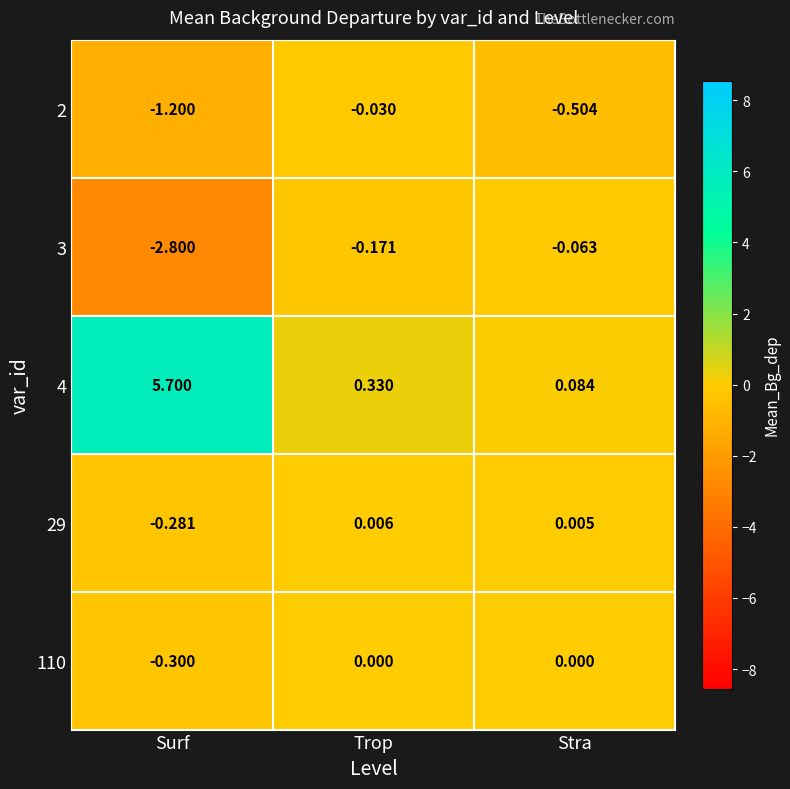

At which category does the chart reach its peak across all series?

Surf